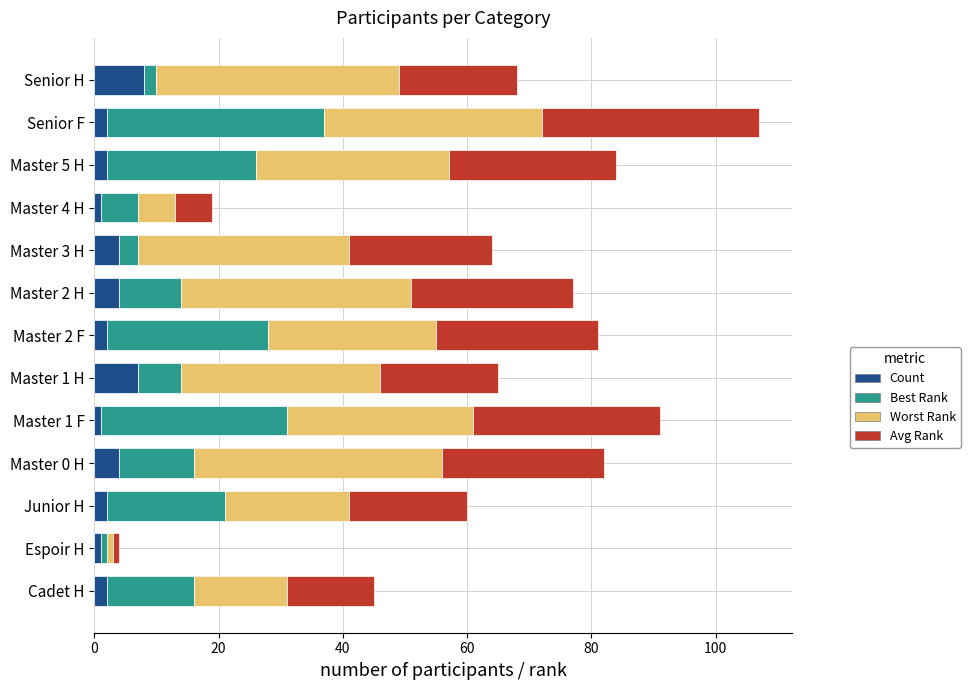

What is the maximum value for Count?

8